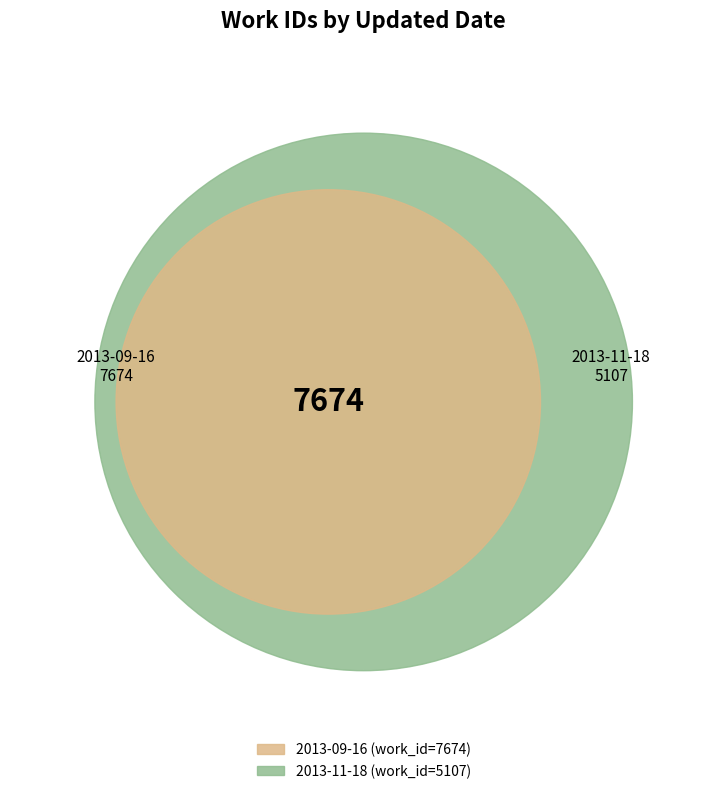

To the nearest percent, what portion does 2013-09-16 represent?

60%